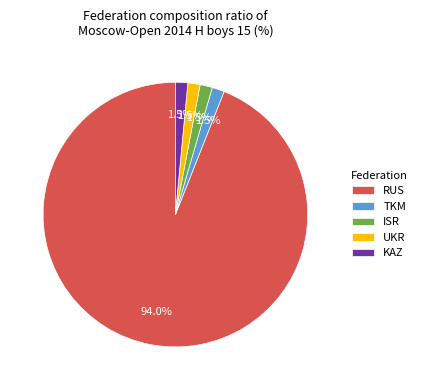

Which has a higher value, RUS or ISR?

RUS